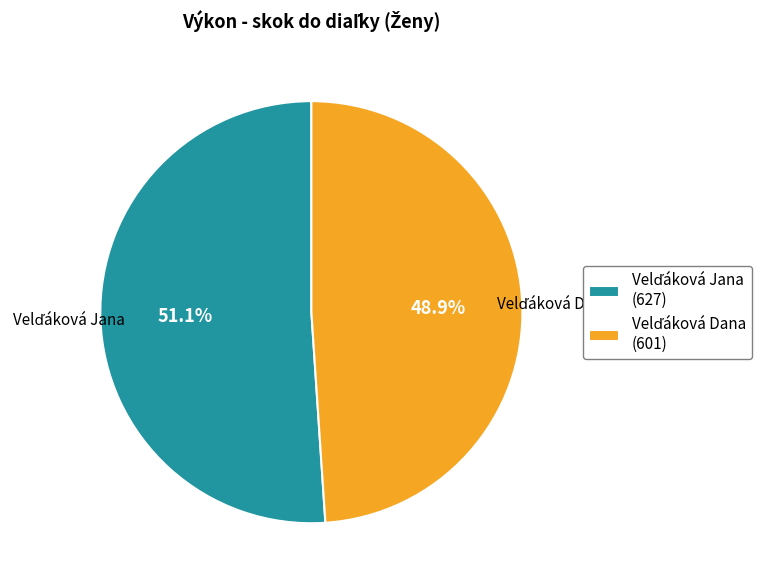

Approximately how many times larger is the value at Velďáková Jana compared to Velďáková Dana?

1.0